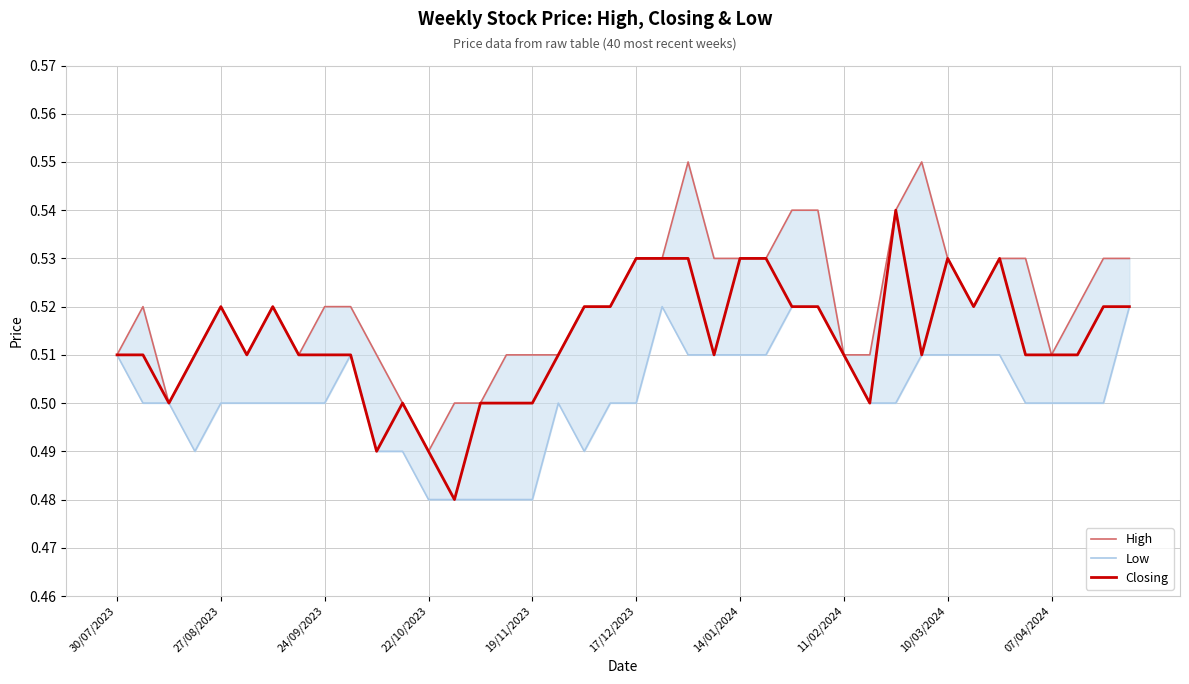

The Closing series shows 0.3 at 19. True or false?

False